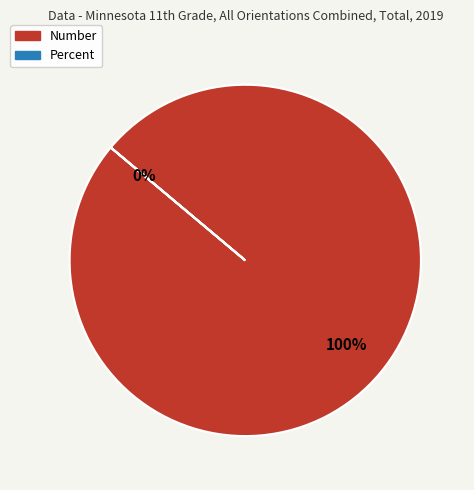

Do Percent and Number together represent more than half of the pie?

Yes